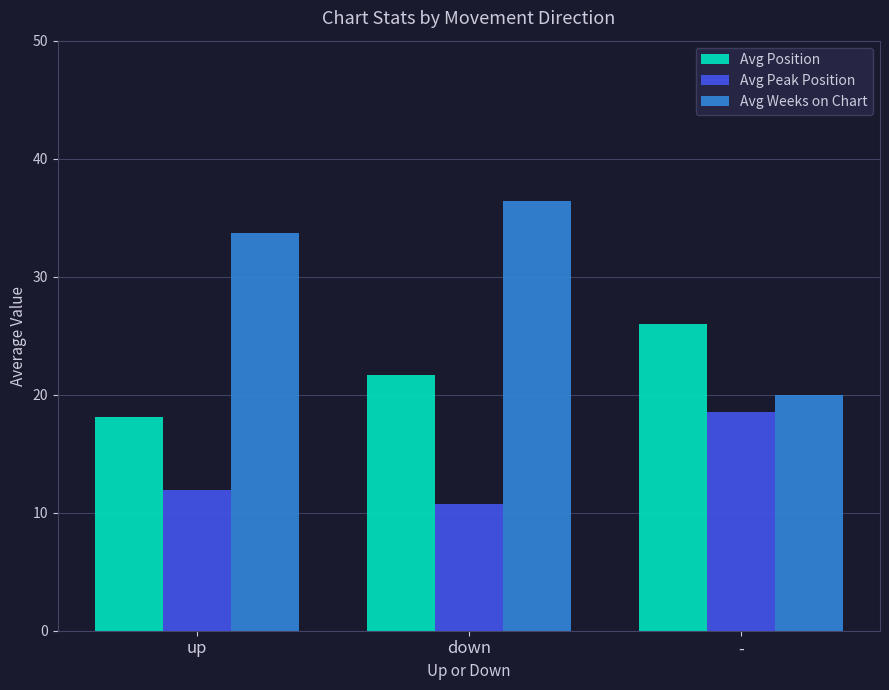

Rank the series at up from highest to lowest value.

Avg Weeks on Chart, Avg Position, Avg Peak Position